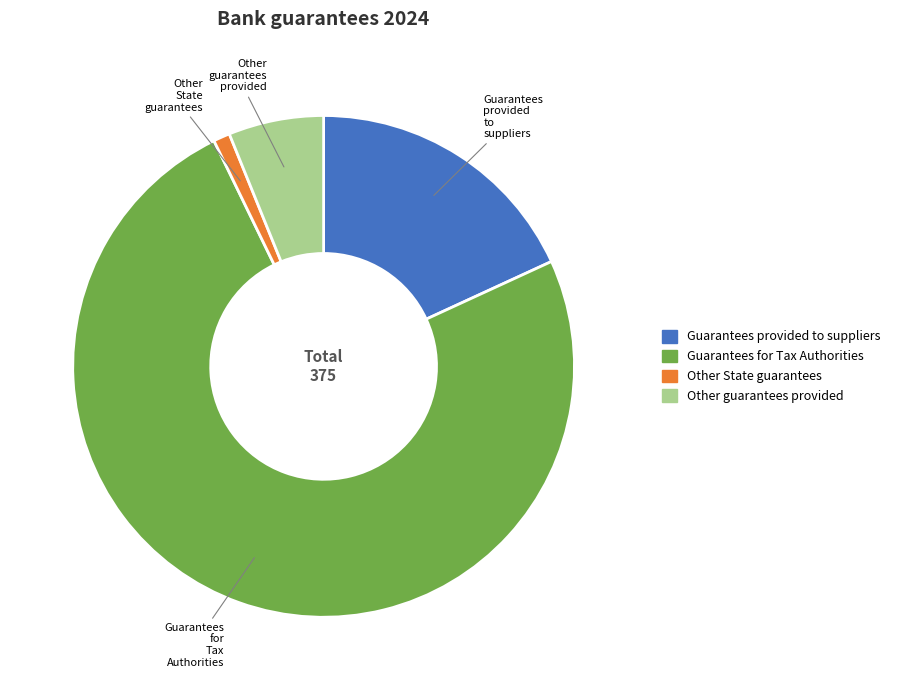

Is it true that Guarantees for Tax Authorities is 67% of the pie?

False